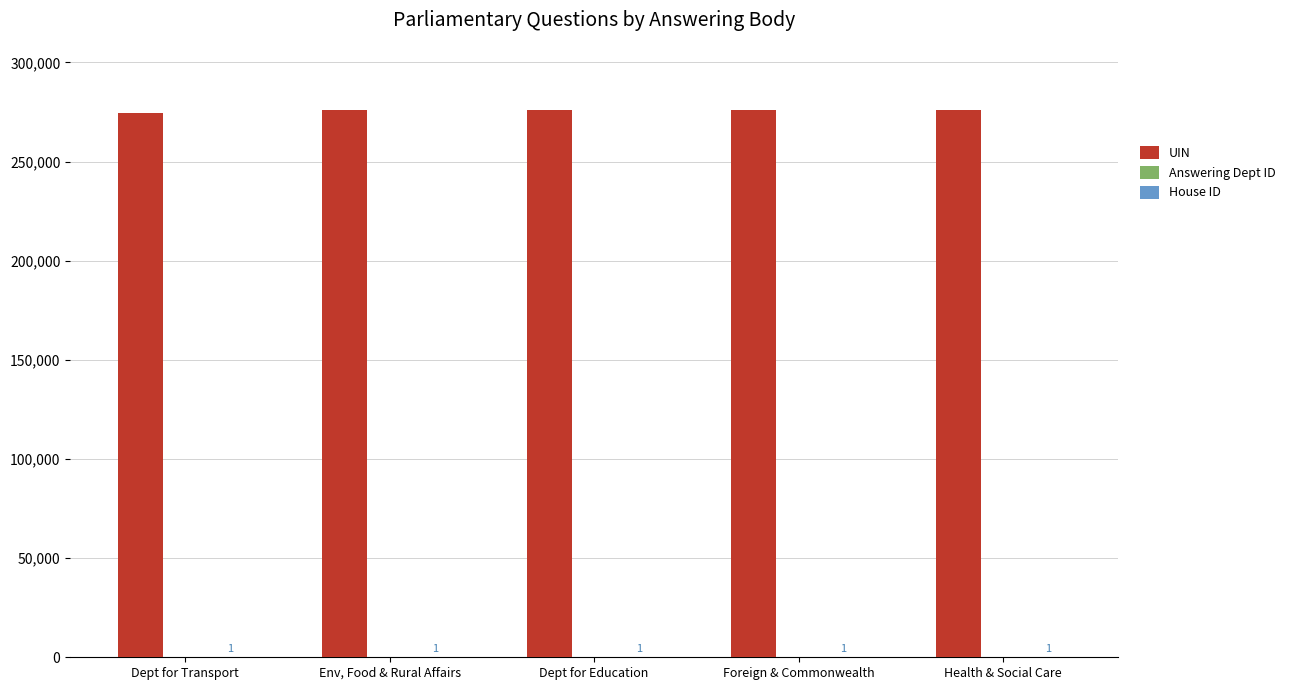

How many series are shown in this chart?

3